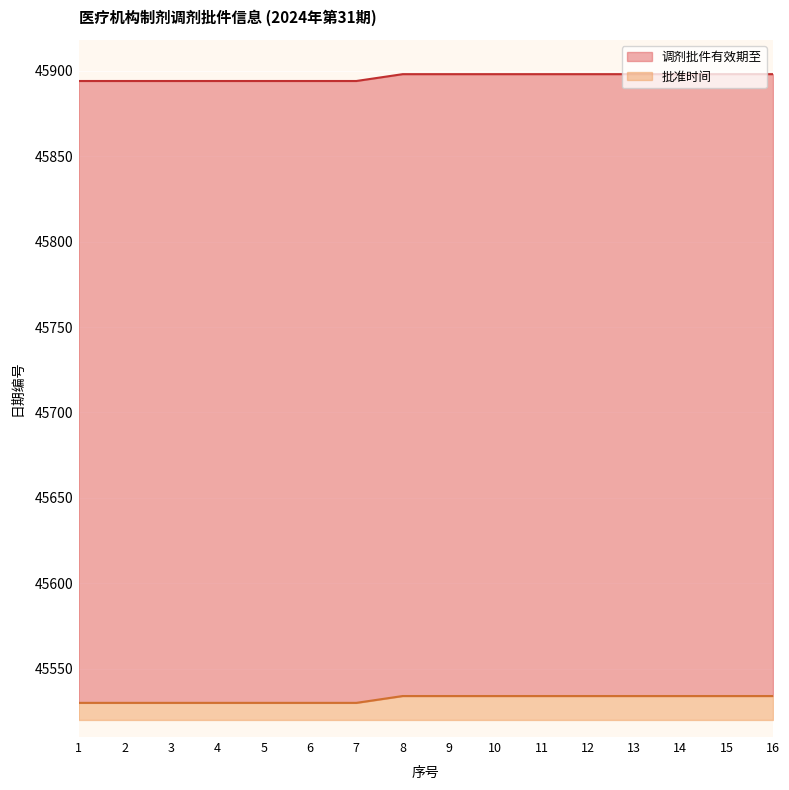

List the series in order of their peak value, highest first.

调剂批件有效期至, 批准时间